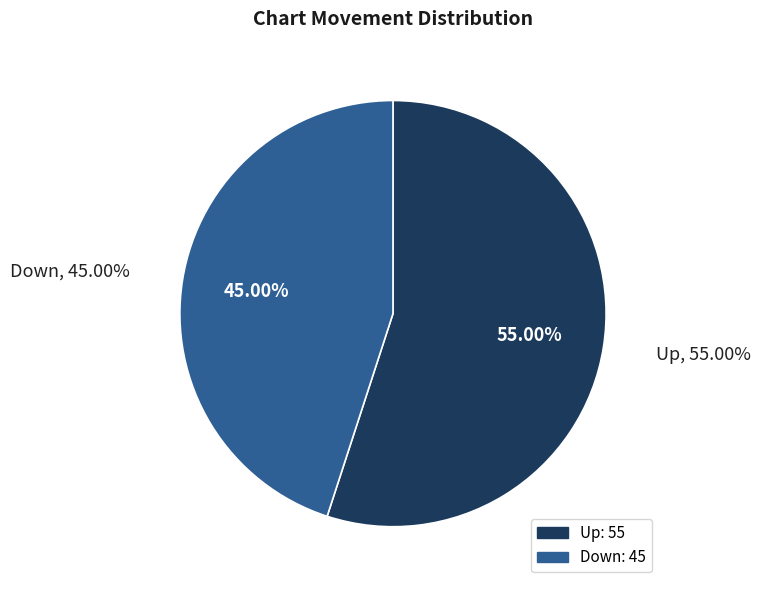

How many slices are in this pie chart?

2